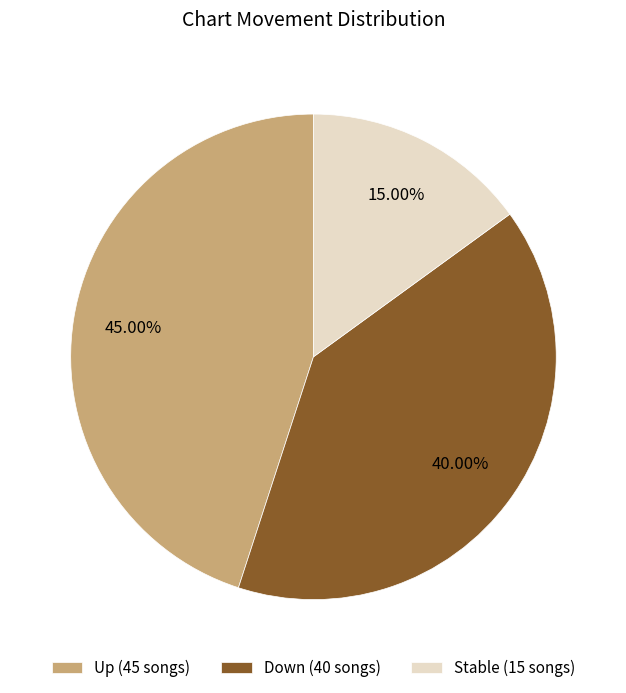

Is there any slice that represents more than half of the pie?

No